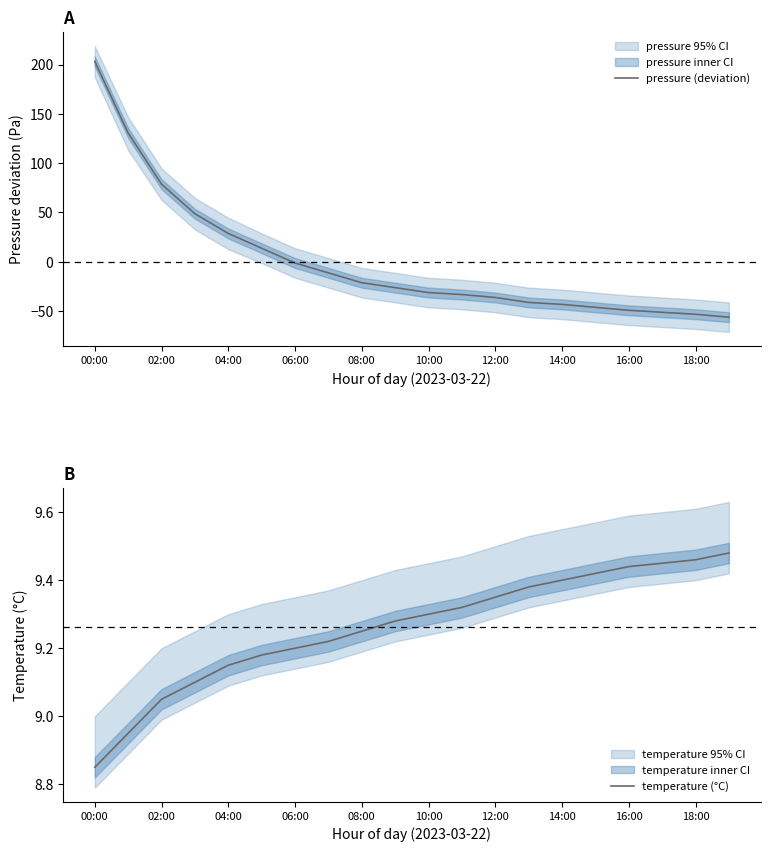

What is the value of the pressure (deviation) point at the 15th from the left?

-43.4